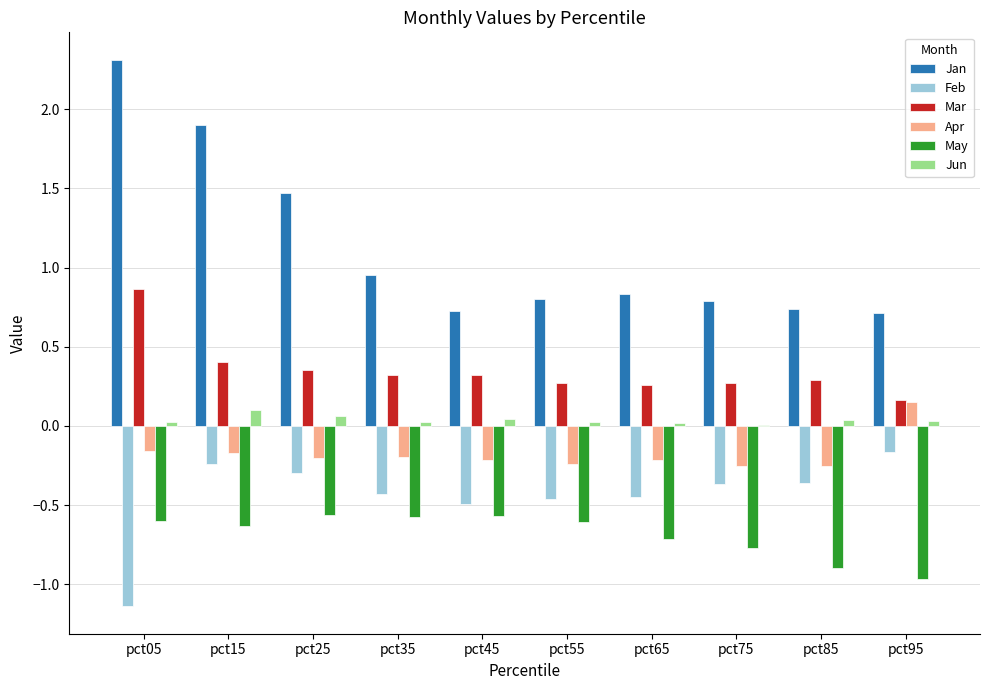

How many Mar values are between 0 and 1?

10